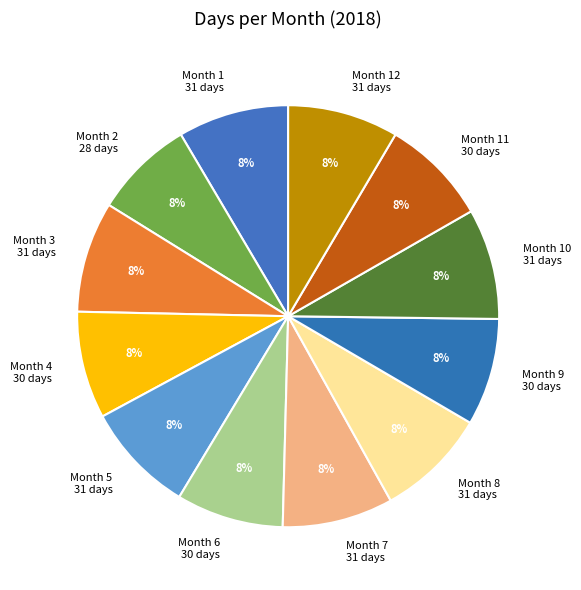

To the nearest percent, what is the combined percentage of Month 11 30 days and Month 3 31 days?

17%